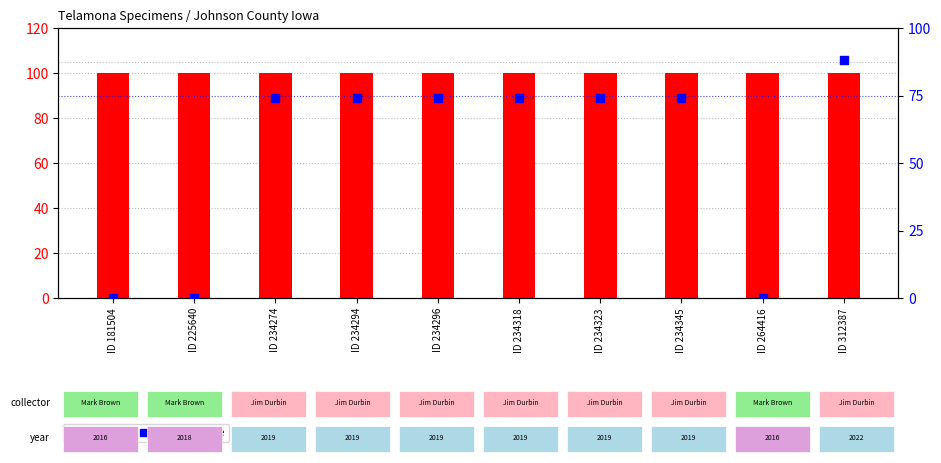

At how many categories does at least one series exceed 52?

10